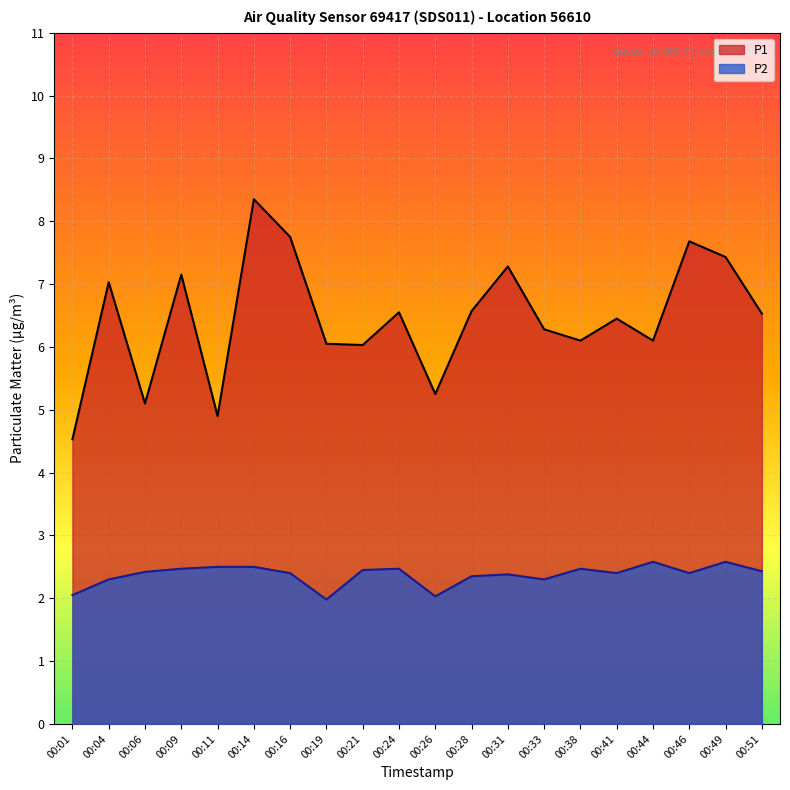

The P2 series shows 0.5 at 00:31. True or false?

False